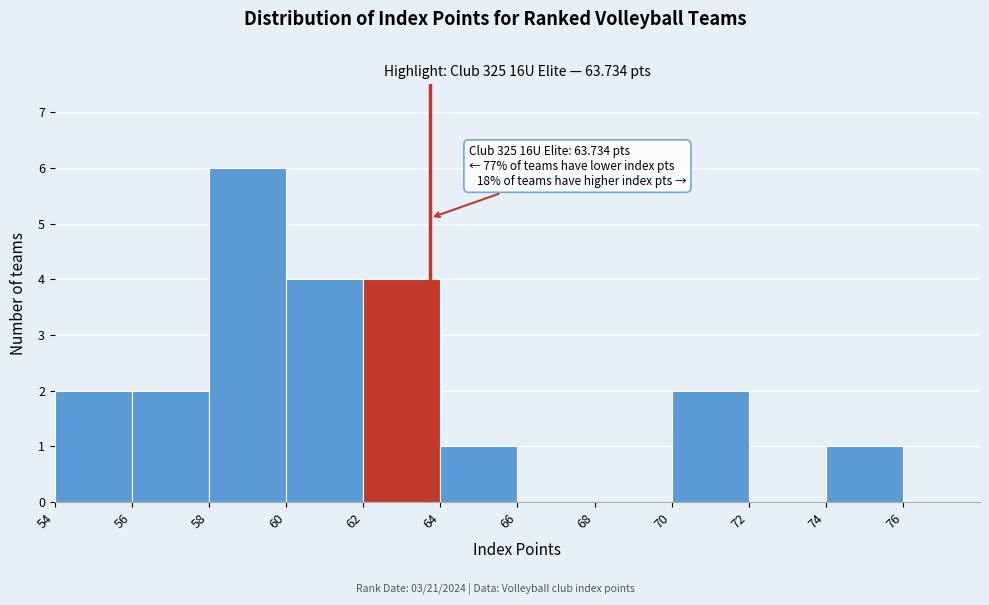

Over which range of the x-axis is the bar tallest?

58 to 60